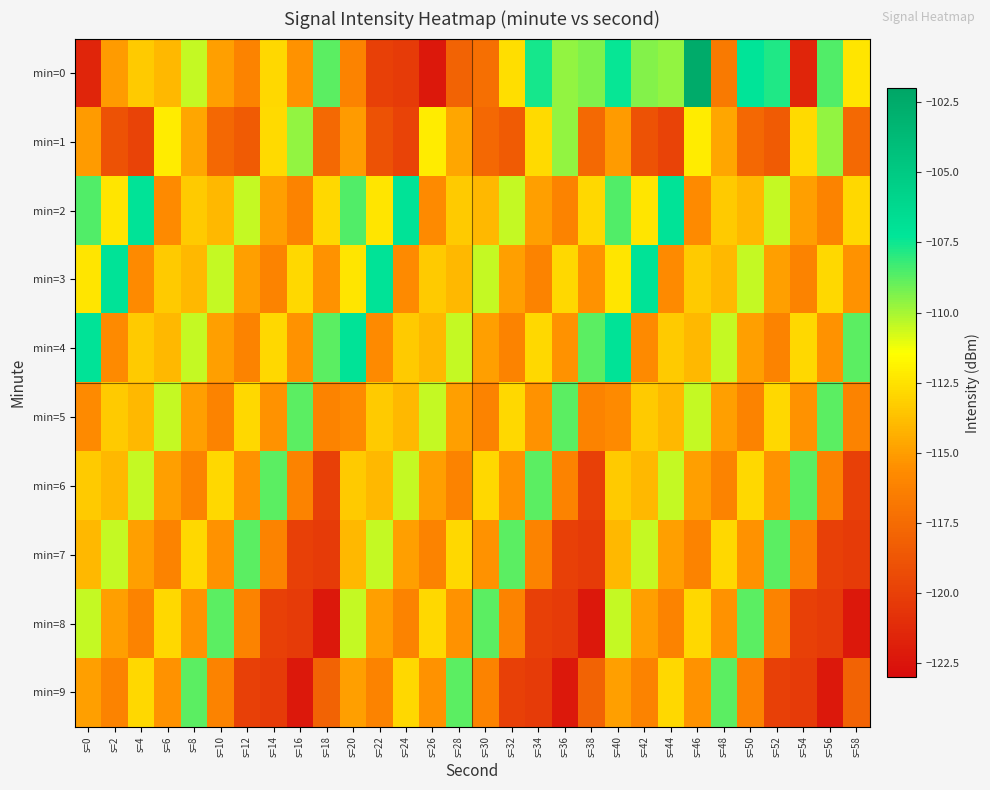

What is the spread (max minus min) of values at s=10?

8.9